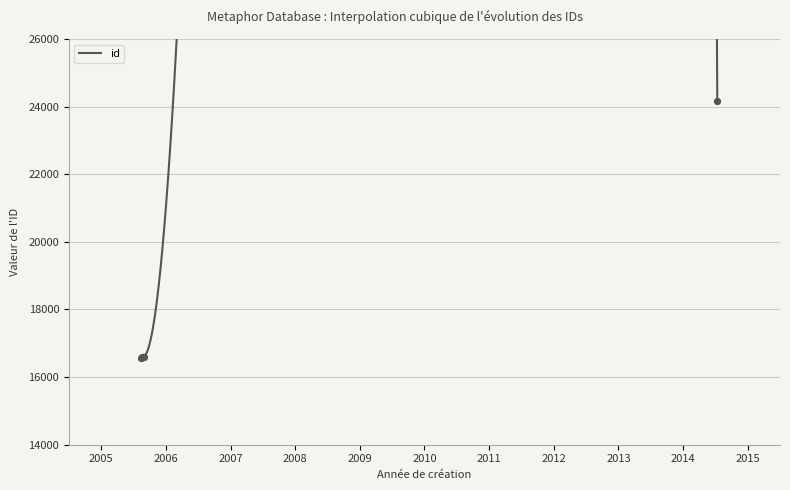

Approximately how many times larger is the value at 2014-07-12 compared to 2005-08-11?

1.5